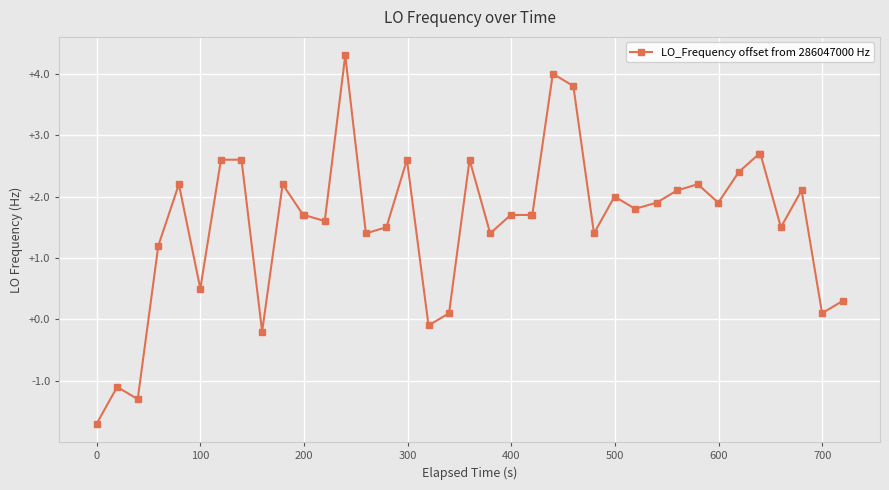

Reading left to right, what are all the values shown in this chart?

-1.7	-1.1	-1.3	1.2	2.2	0.5	2.6	2.6	-0.2	2.2	1.7	1.7	1.6	4.3	1.4	1.5	2.6	-0.1	0.1	2.6	1.4	1.7	1.7	1.7	4.0	3.8	1.4	2.0	1.8	1.9	2.1	2.2	1.9	2.4	2.7	2.7	1.5	2.1	0.1	0.3